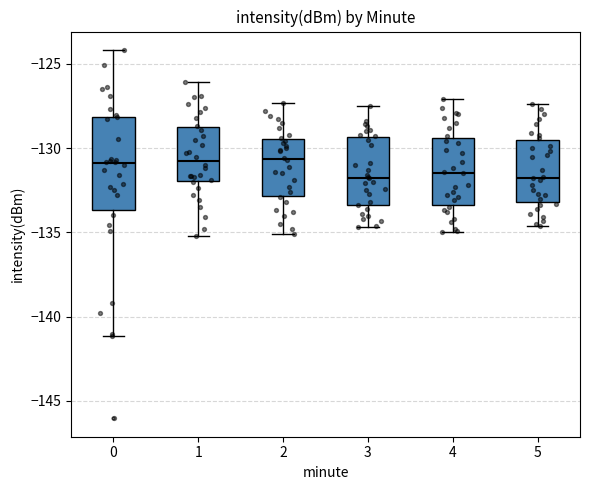

Reading left to right, transcribe this box plot: for each box, give where its median line is, the range the box spans, and where its two whiskers end, as read against the y-axis. The values are not printed on the chart, so give them approximately, as read against the axis.

0: median -131.0, box -133.5 to -128.0, whiskers -141.0 to -124.0
1: median -130.5, box -132.0 to -128.5, whiskers -135.0 to -126.0
2: median -130.5, box -133.0 to -129.5, whiskers -135.0 to -127.5
3: median -131.5, box -133.5 to -129.5, whiskers -134.5 to -127.5
4: median -131.5, box -133.5 to -129.5, whiskers -135.0 to -127.0
5: median -131.5, box -133.0 to -129.5, whiskers -134.5 to -127.5